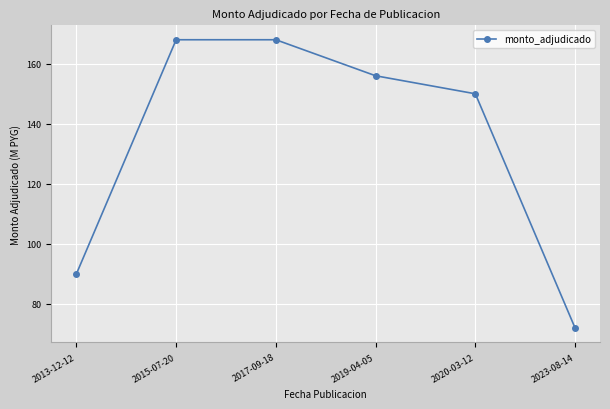

Is it true that the value at 2020-03-12 is 150?

True